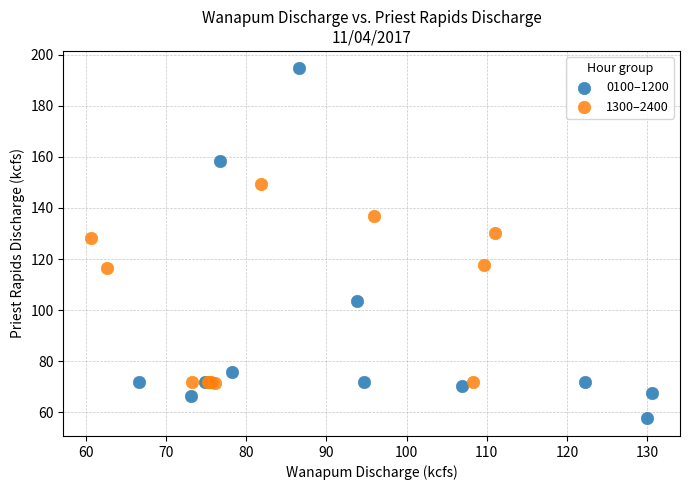

Which series has the widest spread of Y values?

0100–1200